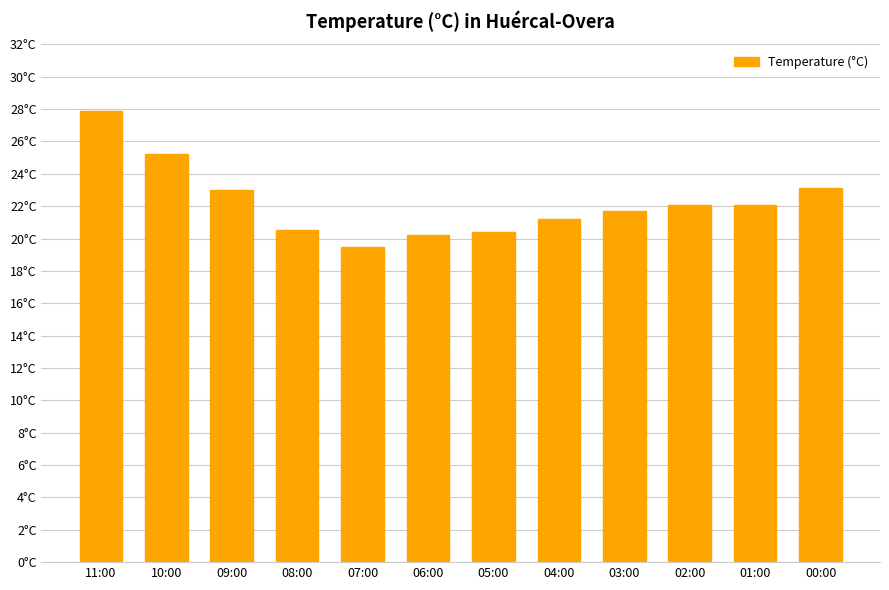

True or false: the data shows 21.7 at 03:00.

True